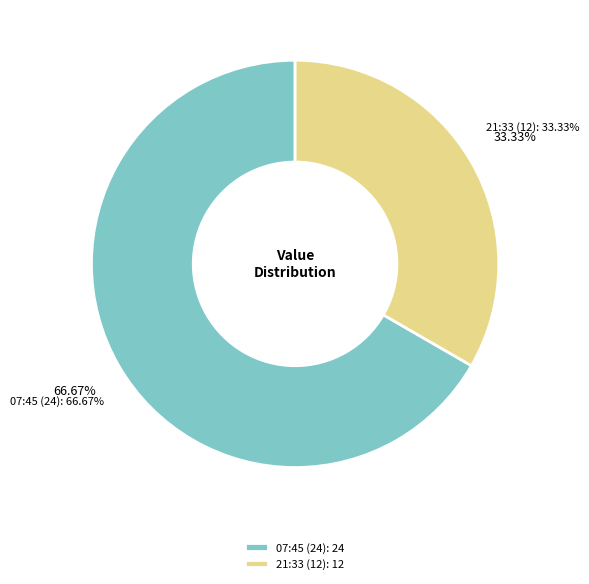

Is there a majority slice in this chart?

Yes